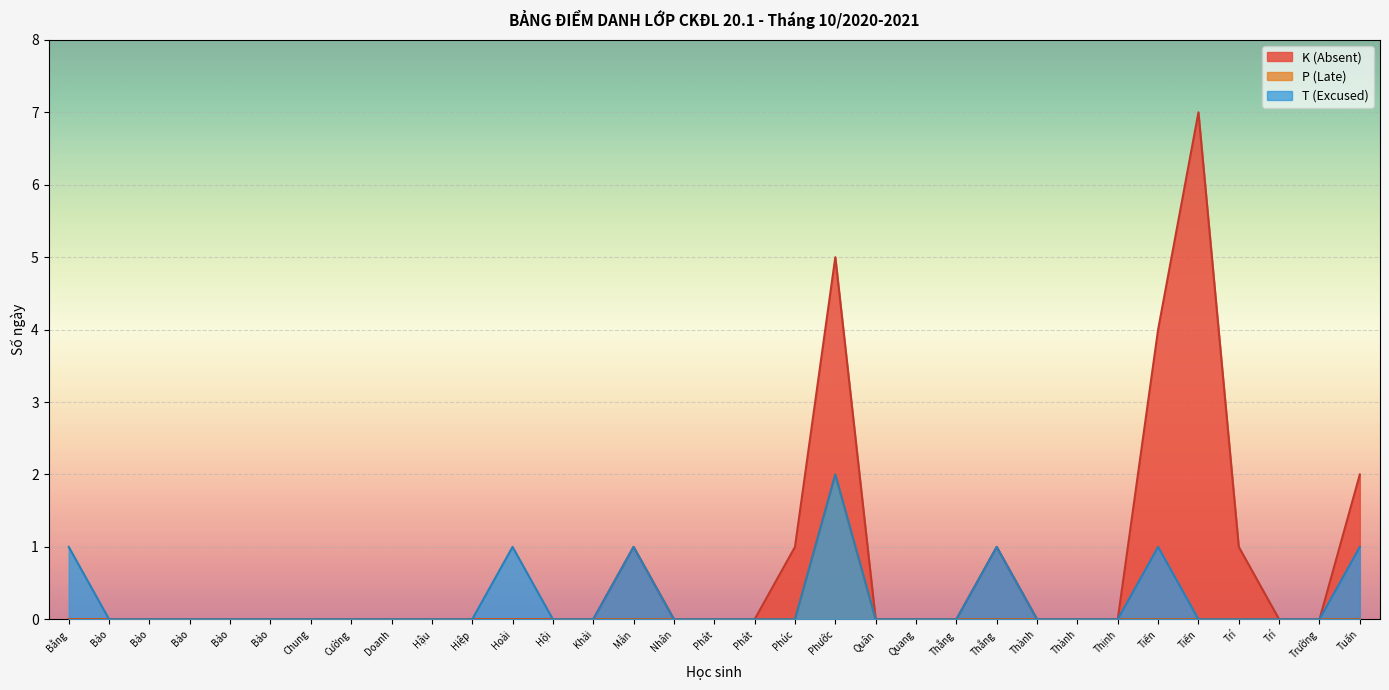

True or false: K (Absent) has a value of 5 at Phát.

False